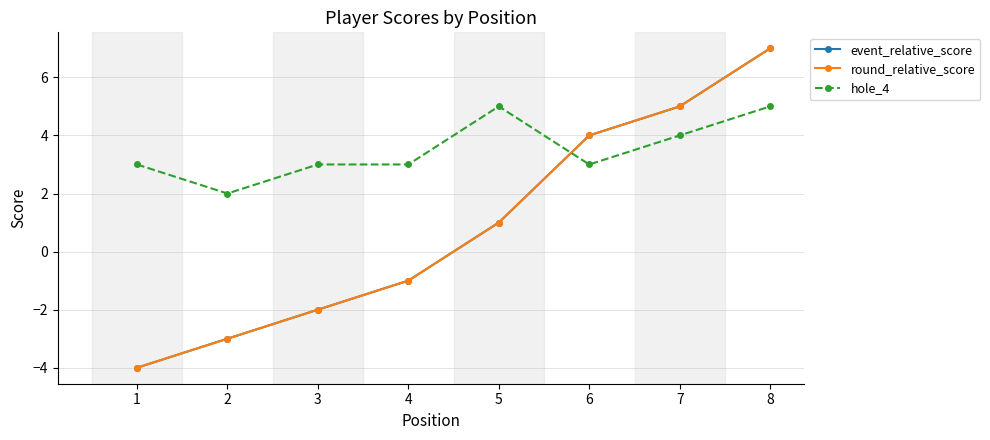

Where is event_relative_score nearest to the value 1?

5